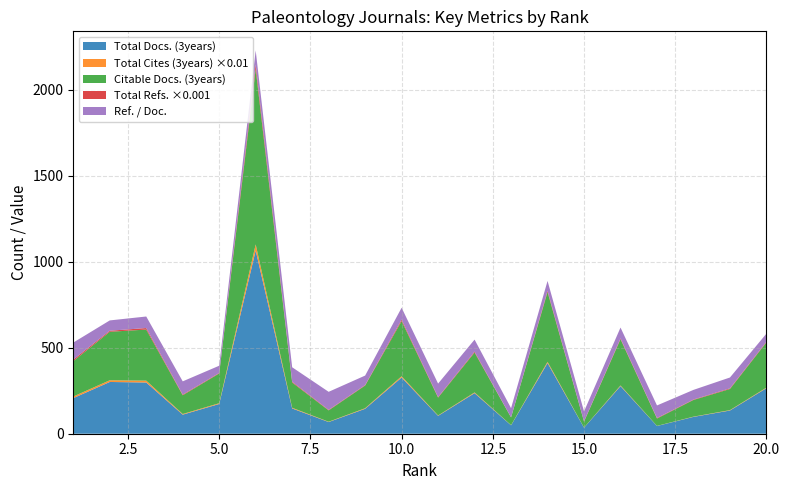

Reading left to right, list all the values displayed in this chart.

Total Docs. (3years): 207	301	298	111	173	1066	147	68	145	327	104	236	49	411	35	277	45	98	135	265
Total Cites (3years): 940	998	1080	376	446	3522	386	180	334	735	213	424	86	730	57	367	58	135	222	329
Citable Docs. (3years): 206	282	297	109	173	1020	147	66	132	321	104	232	45	406	35	269	43	97	123	263
Total Refs.: 8719	6023	8994	3851	3065	26811	4665	2941	2864	8455	3445	5212	747	7255	1956	4841	2948	2671	3848	3970
Ref. / Doc.: 99	60	67	77	42	81	84	105	55	69	78	70	53	57	57	63	73	56	63	47